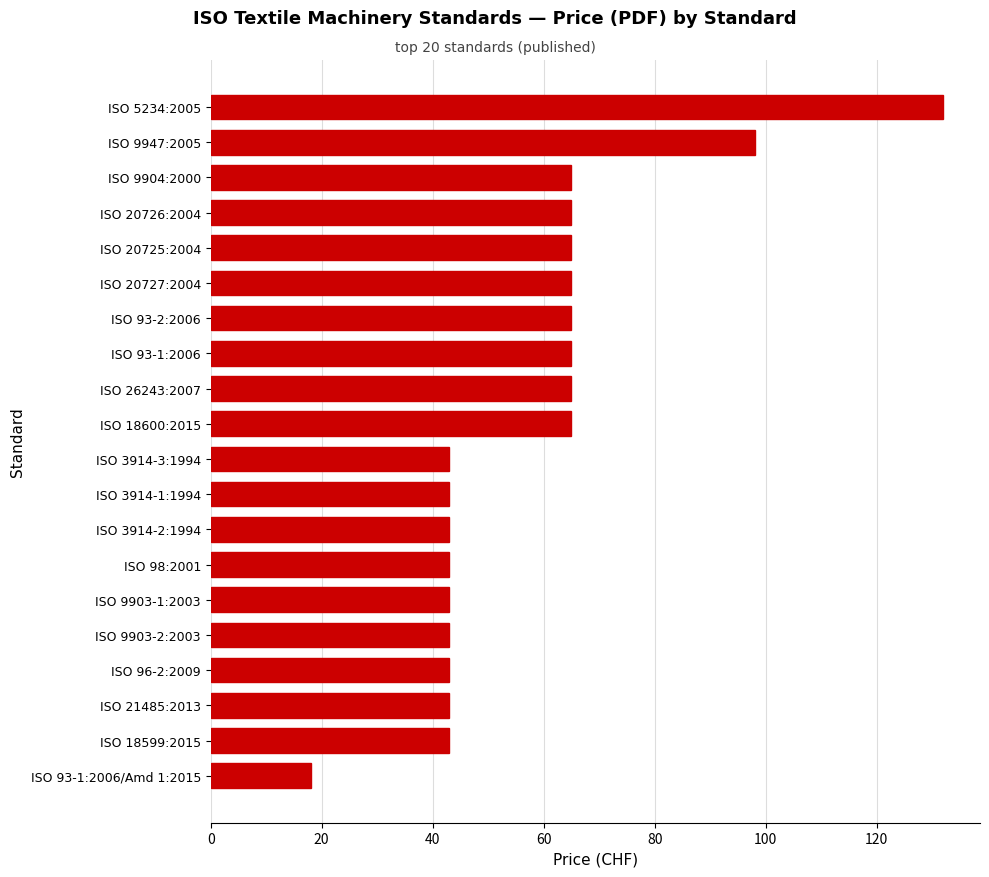

What is the label of the 3rd bar from the bottom?

ISO 21485:2013